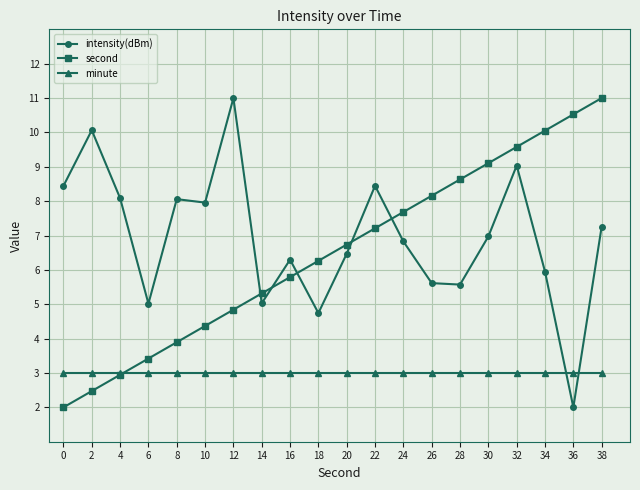

What is the smallest value displayed?

2.0